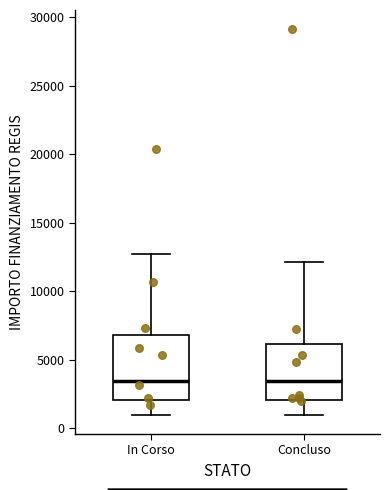

Reading left to right, read every box against the y-axis: the position of its median line, the range the box covers, and the ends of its whiskers. The values are not printed on the chart, so give them approximately, as read against the axis.

In Corso: median 3500, box 2000 to 7000, whiskers 1000 to 12500
Concluso: median 3500, box 2000 to 6000, whiskers 1000 to 12000